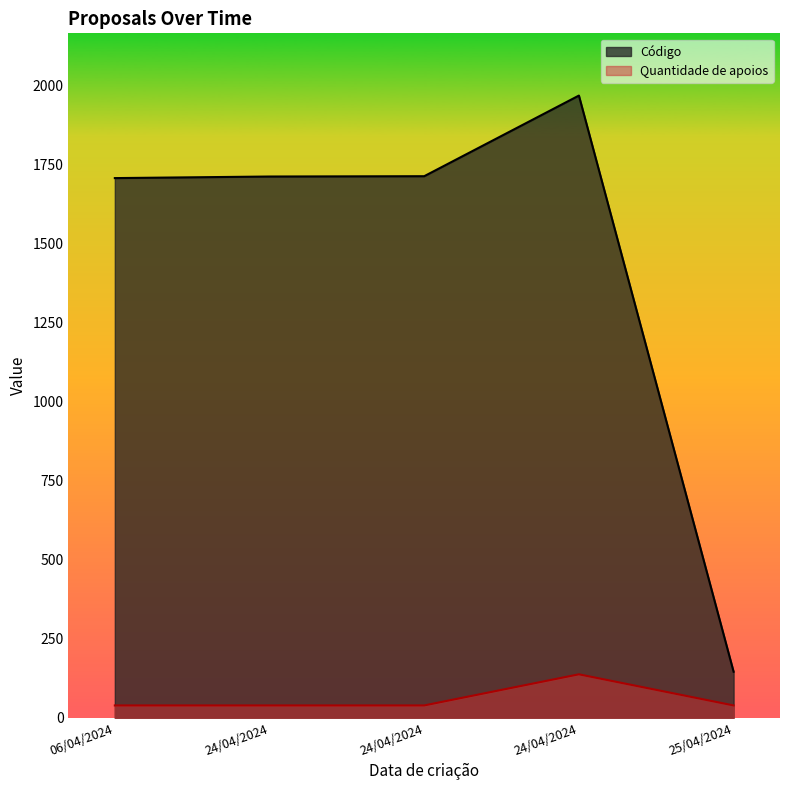

How many interior local peaks does the Código series have?

1